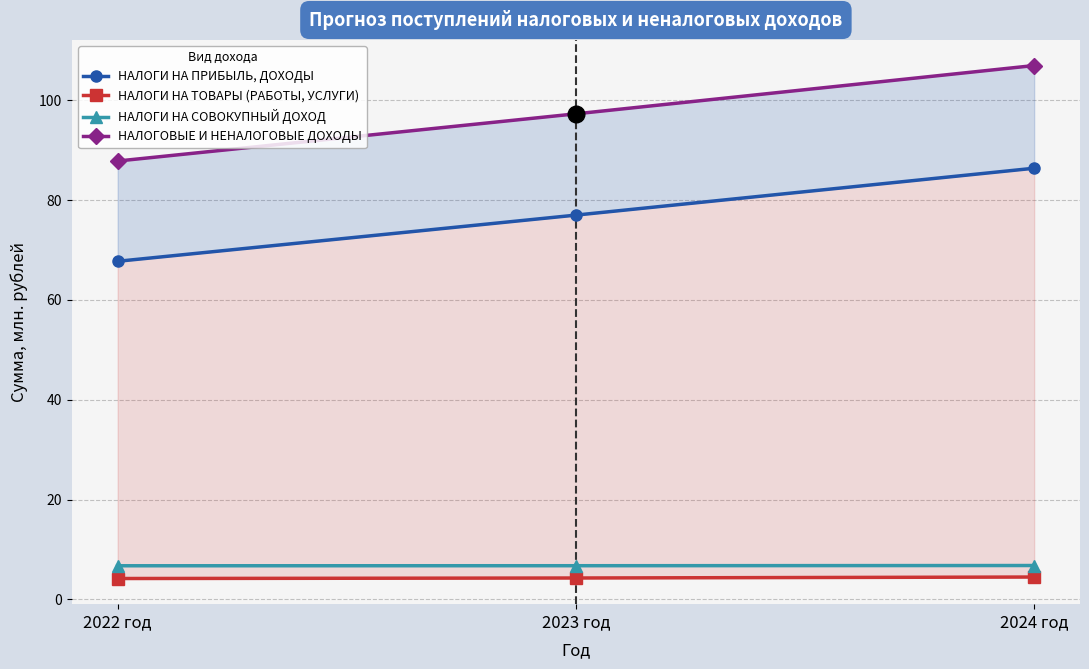

True or false: НАЛОГОВЫЕ И НЕНАЛОГОВЫЕ ДОХОДЫ has a value of 106.9 at 2024 год.

True